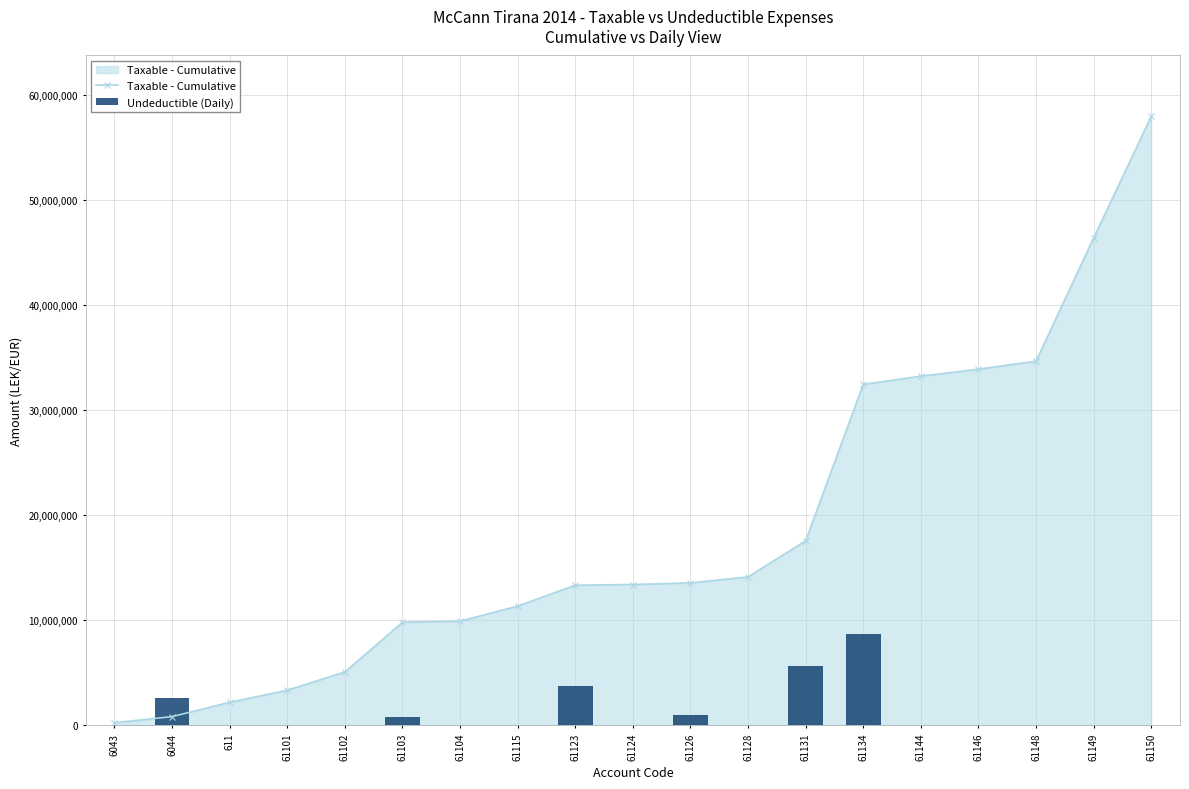

What is the difference between the highest and lowest values at 61148?

34666370.4